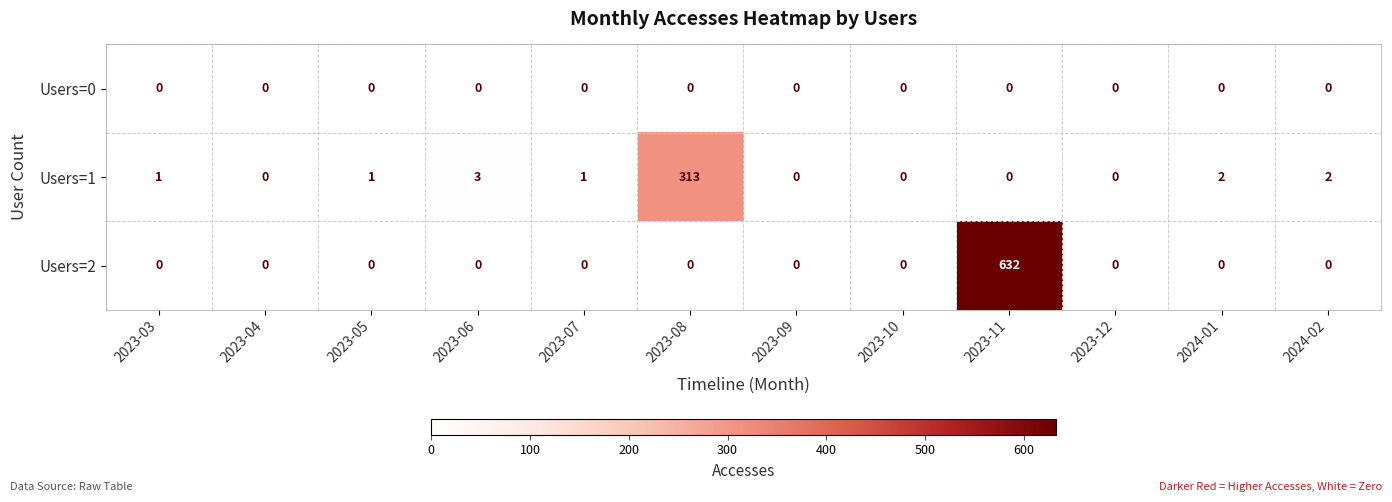

How many data points does each series have?

12